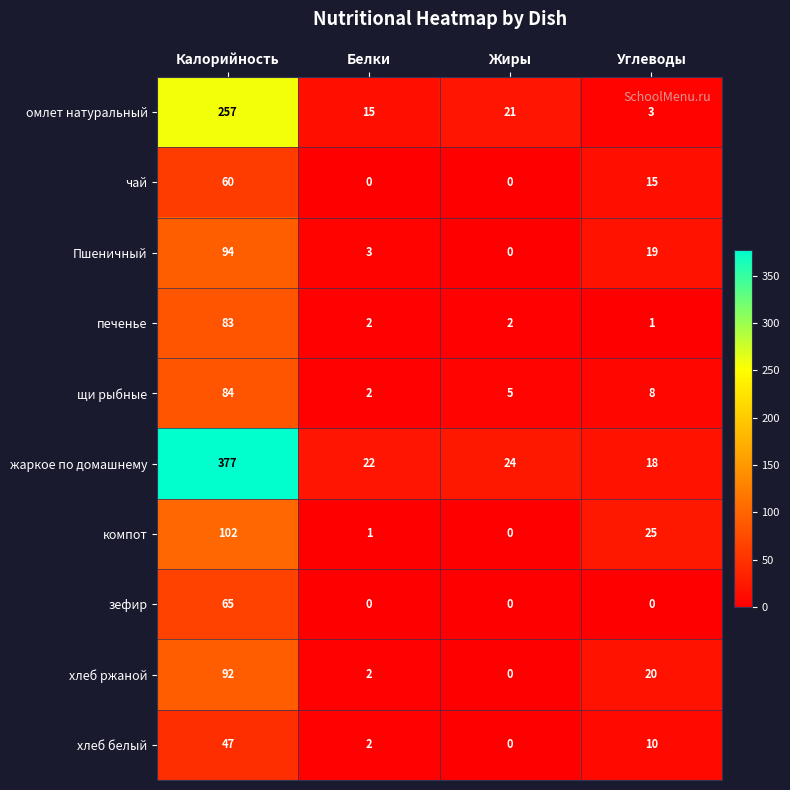

At Калорийность, list the series in order from smallest to largest.

хлеб белый, чай, зефир, печенье, щи рыбные, хлеб ржаной, Пшеничный, компот, омлет натуральный, жаркое по домашнему